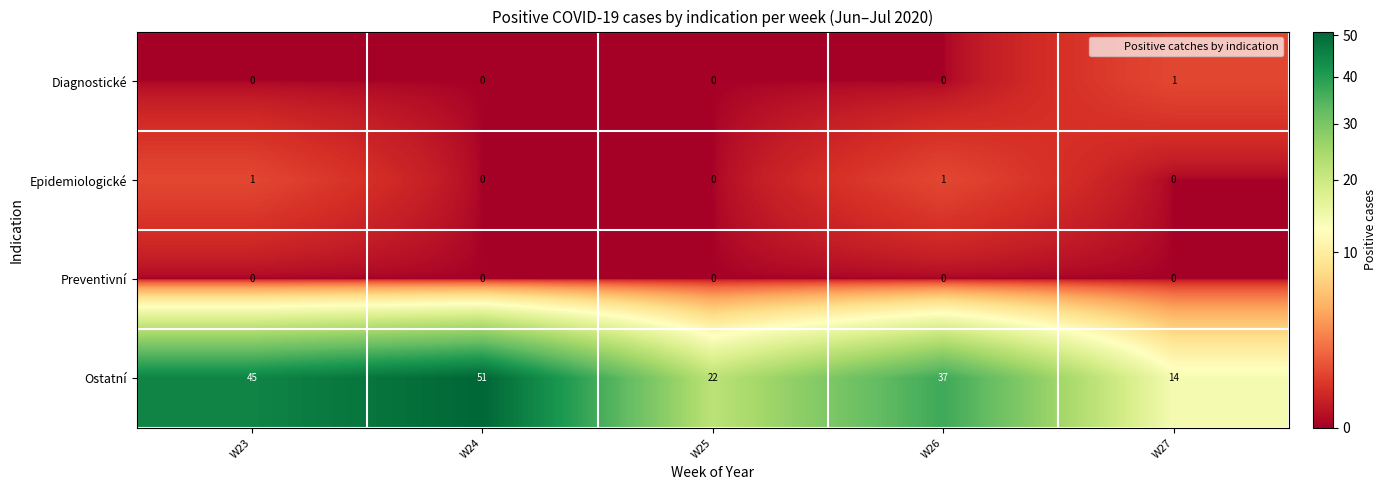

True or false: Epidemiologické has a value of -1 at W24.

False